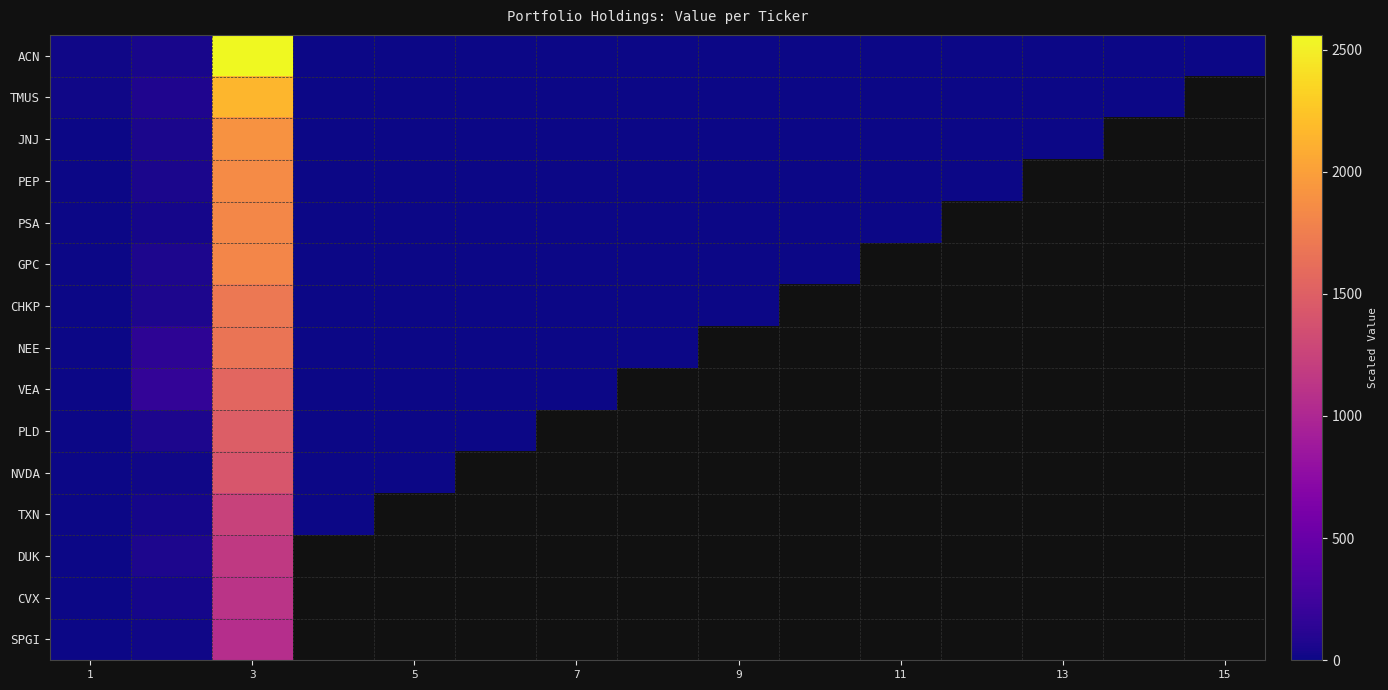

What is the lowest value of the VEA series?

3.5